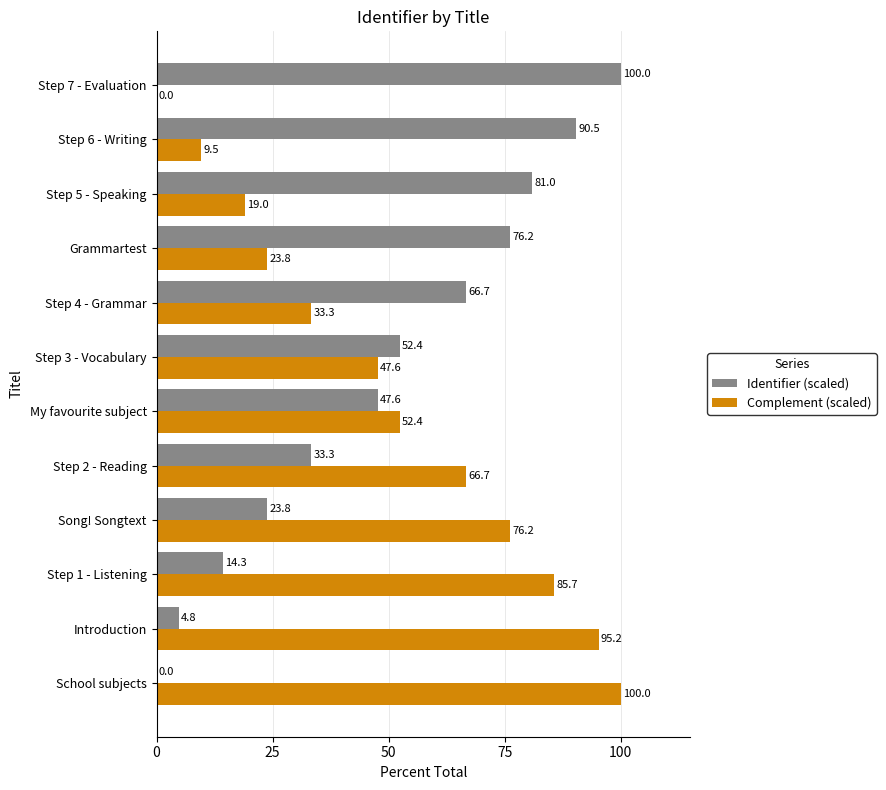

What is the sum of the Complement (scaled) values at Introduction and Step 2 - Reading?

161.9